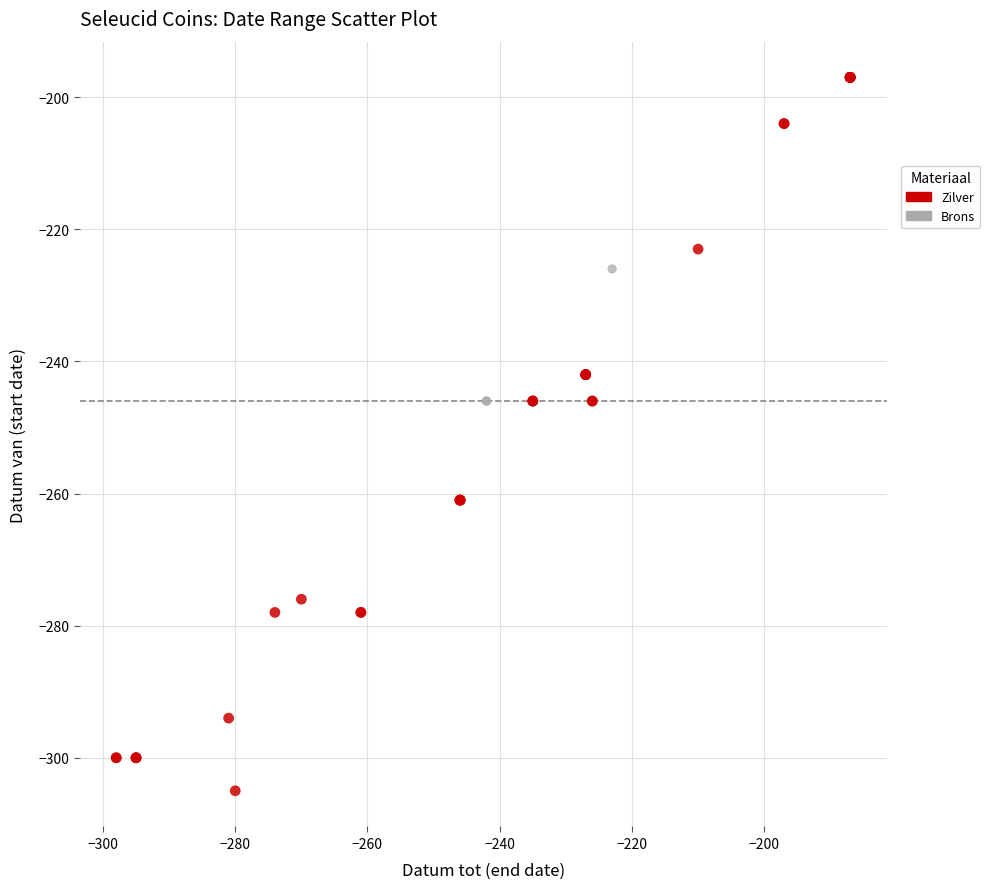

What are all the series names shown in the legend?

Zilver, Brons